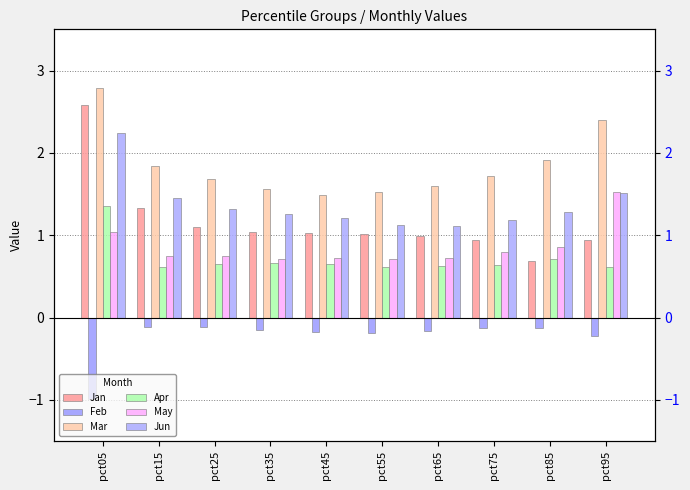

What is the sum of all Jan values?

11.7